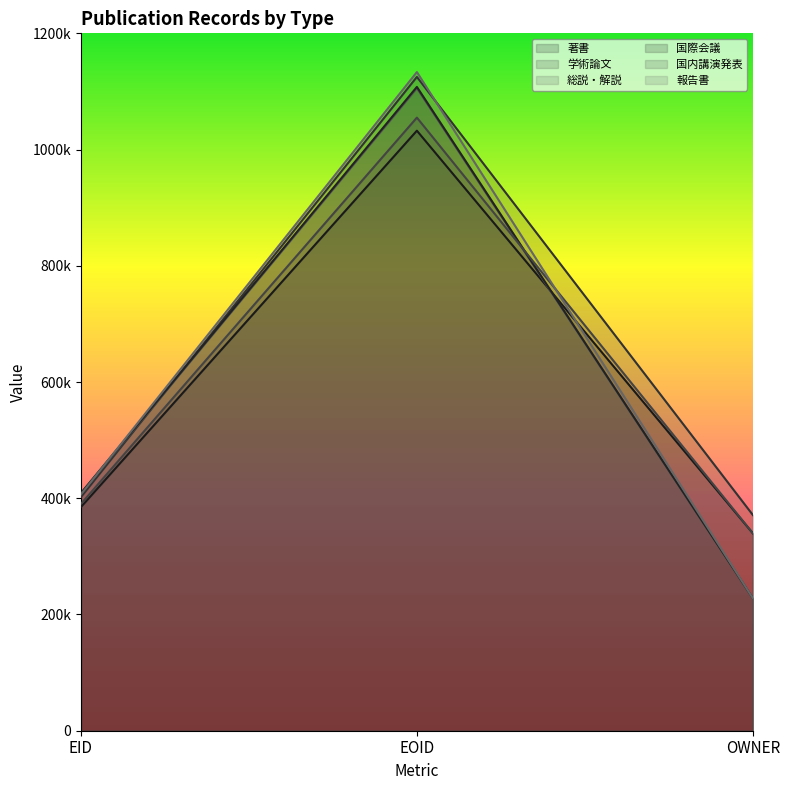

What is the difference between the maximum and minimum values in the 学術論文 series?

753918